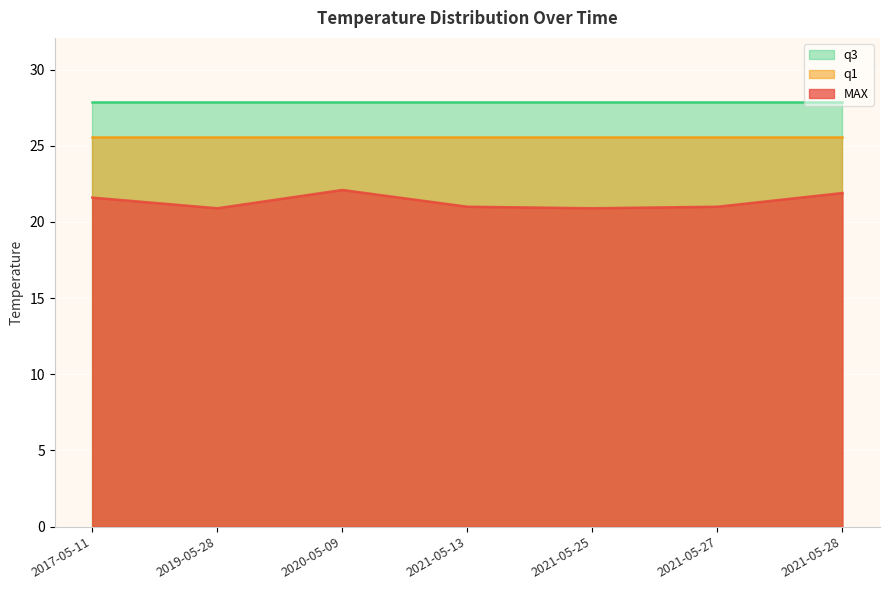

What is the label of the 6th point from the left?

2021-05-27